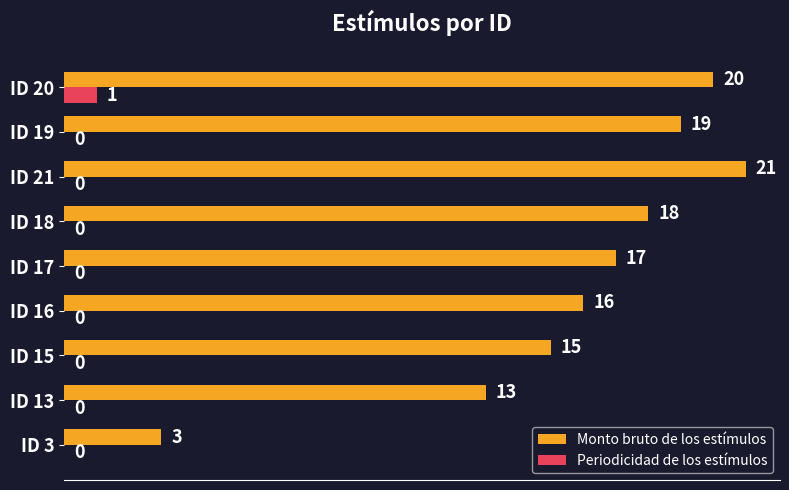

What is the sum of all Monto bruto de los estímulos values?

142